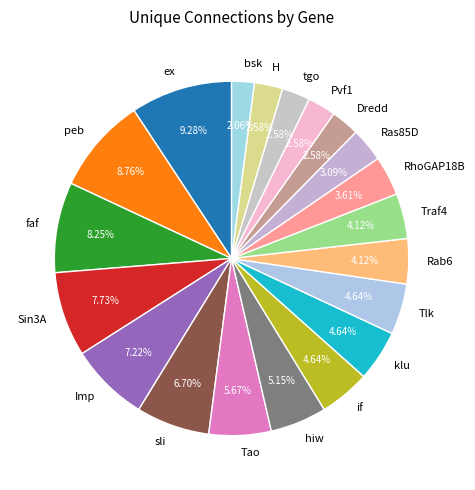

Between bsk and Ras85D, which is larger?

Ras85D